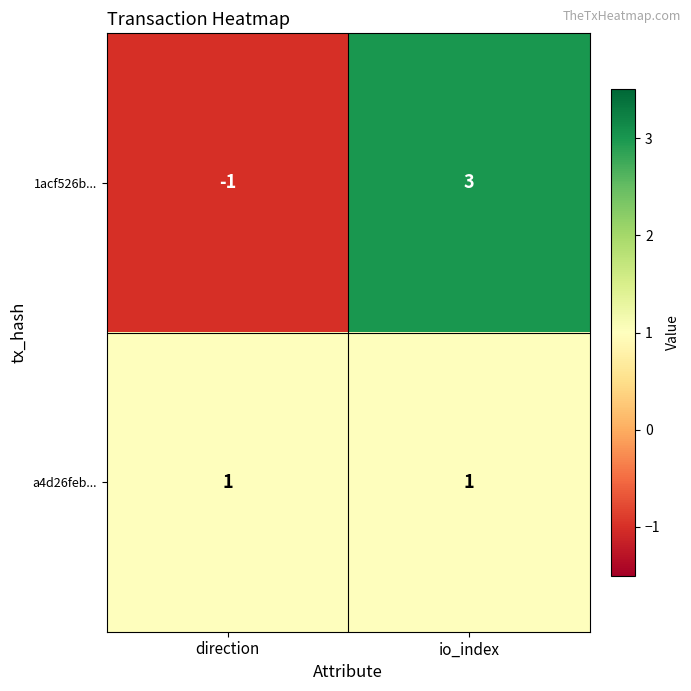

Count the number of categories in the chart.

2